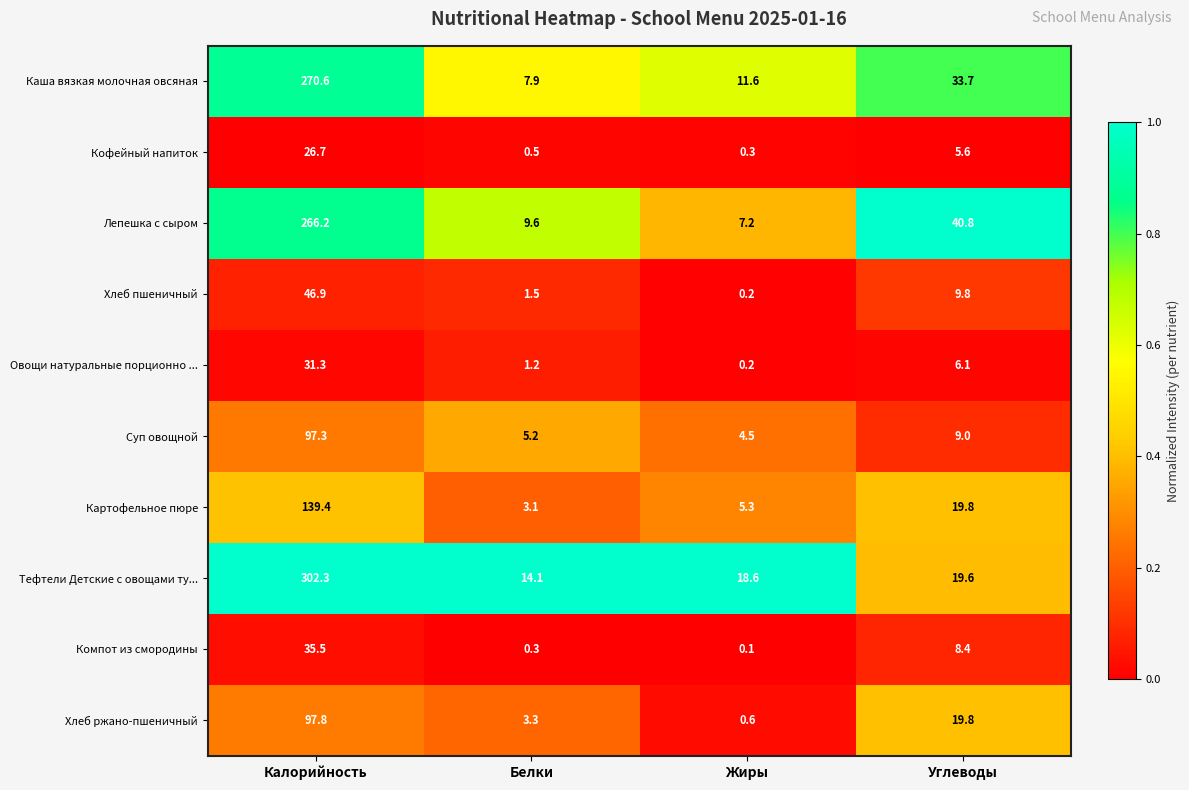

How many data points does each series have?

4